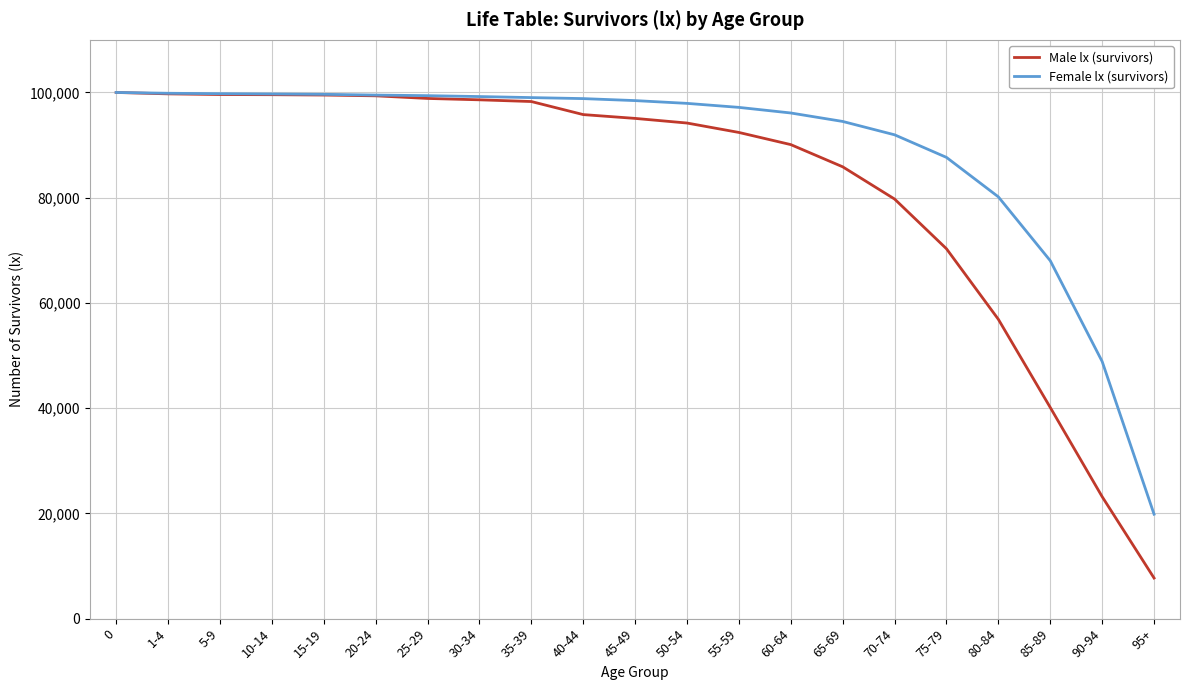

The value of Female lx (survivors) at 35-39 is 49761. True or false?

False